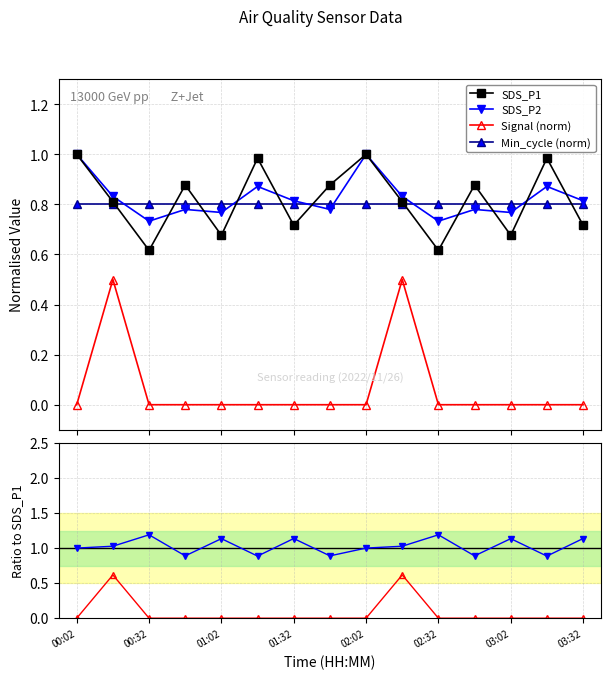

What is the sum of all Signal / SDS_P1 values?

1.2